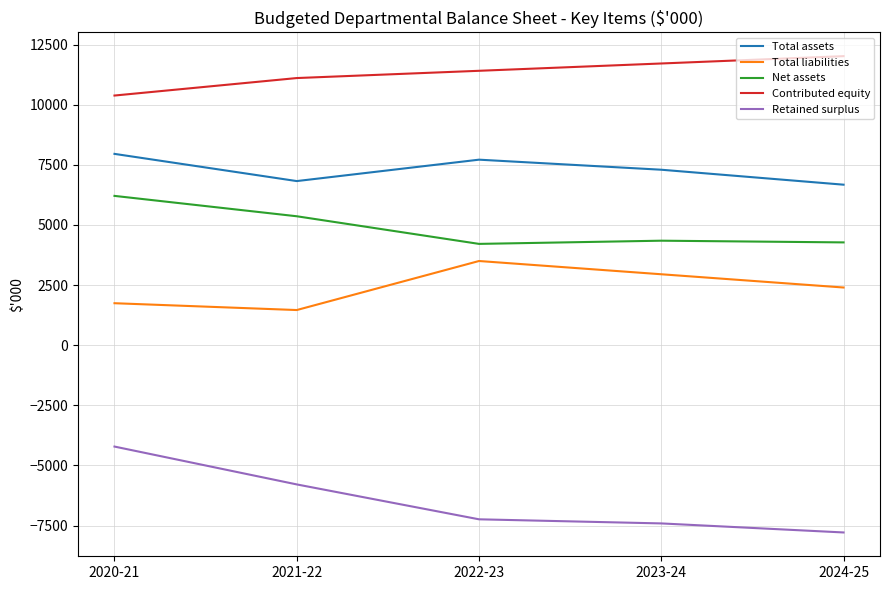

What is the smallest value displayed?

-7786